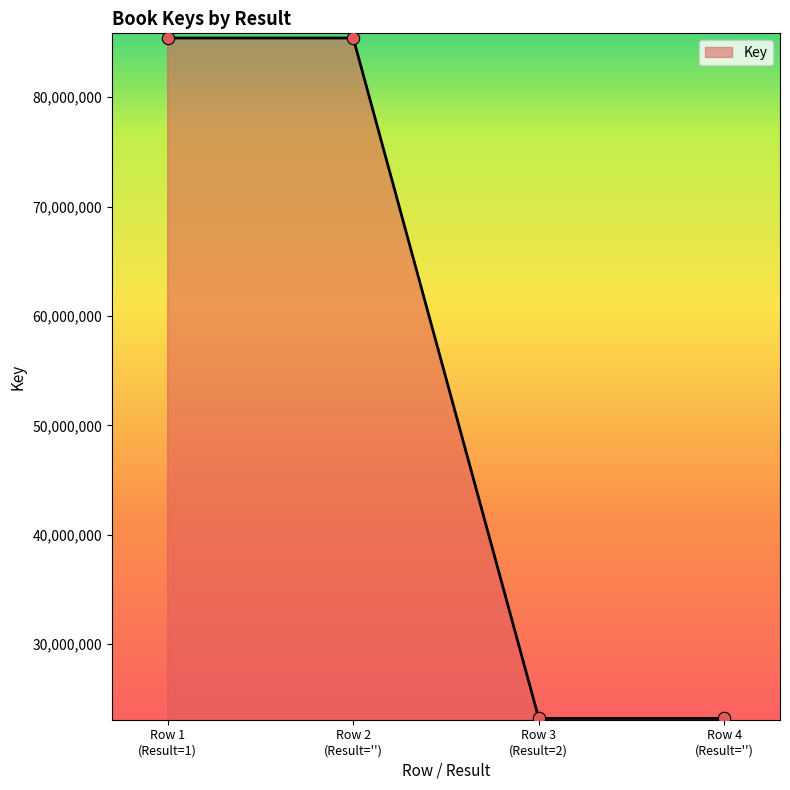

What is the greatest value displayed?

85409175